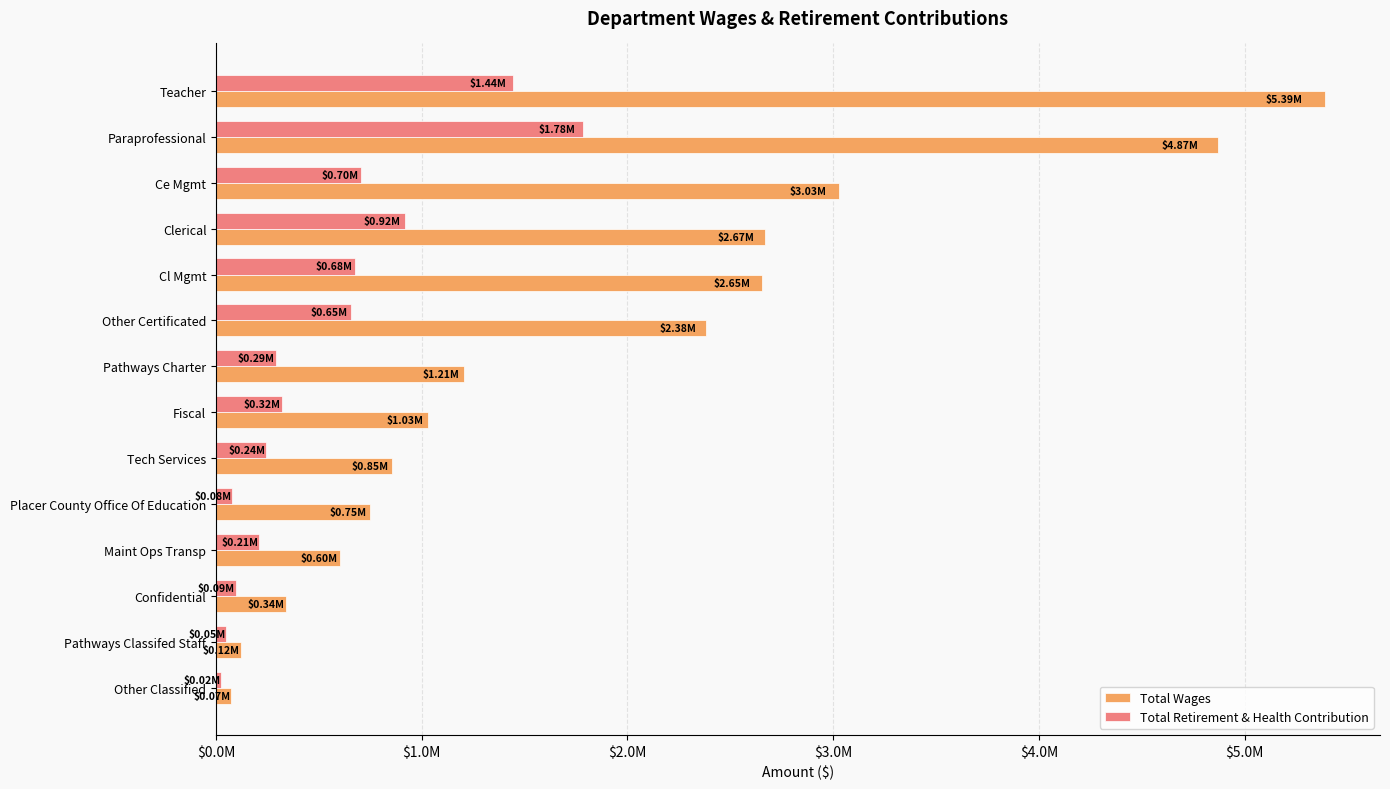

What are all the series names shown in the legend?

Total Wages, Total Retirement & Health Contribution